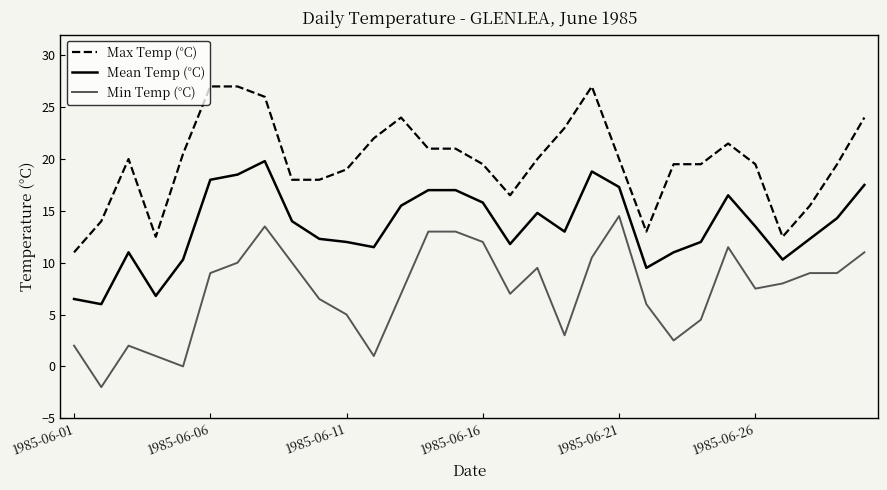

What is the maximum value shown in the chart?

27.0